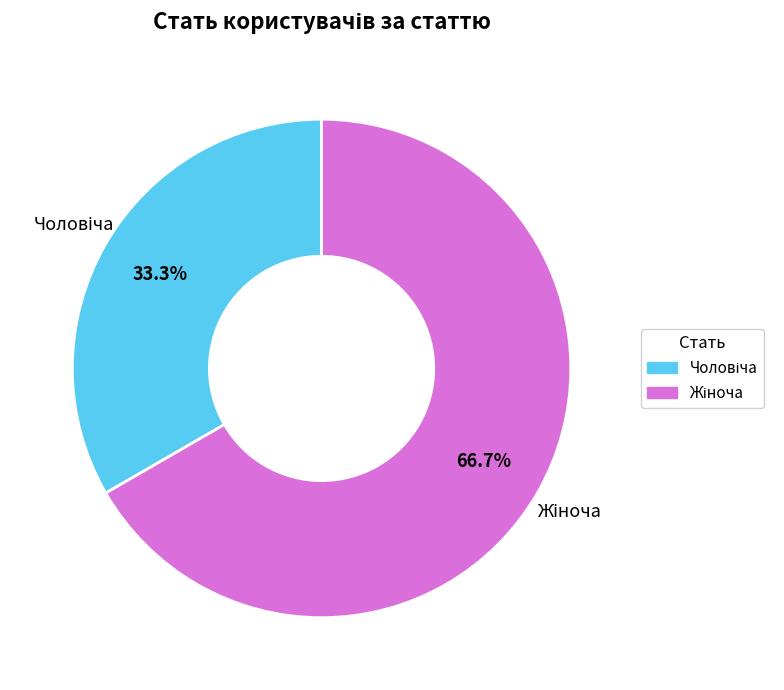

Is there a majority slice in this chart?

Yes